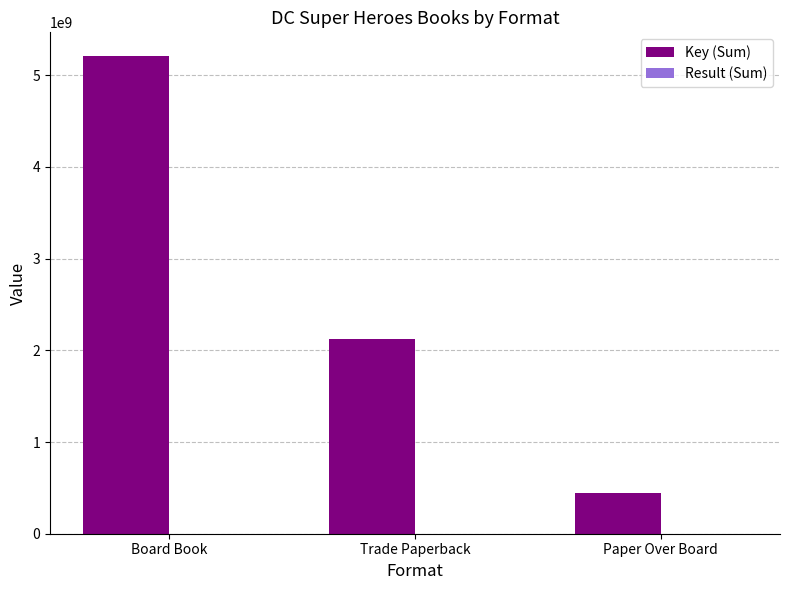

Between Board Book and Trade Paperback, which series saw the biggest shift?

Key (Sum)